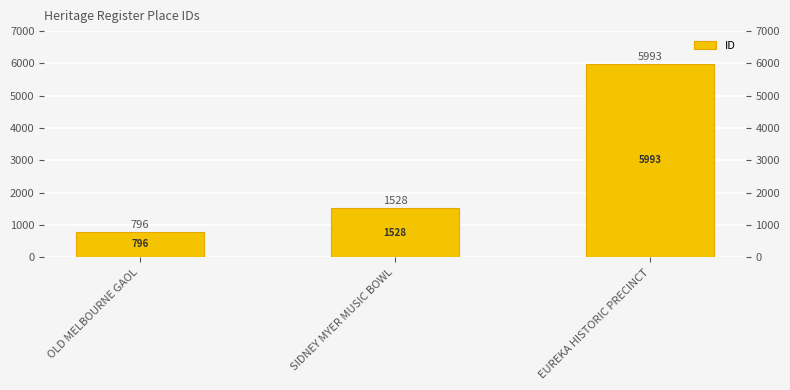

What value does the data have at EUREKA HISTORIC PRECINCT, to the nearest 100?

6000